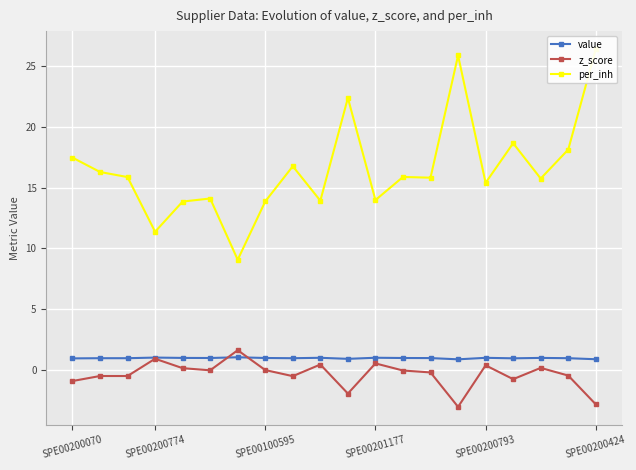

Rank the series by their maximum value, from lowest to highest.

value, z_score, per_inh